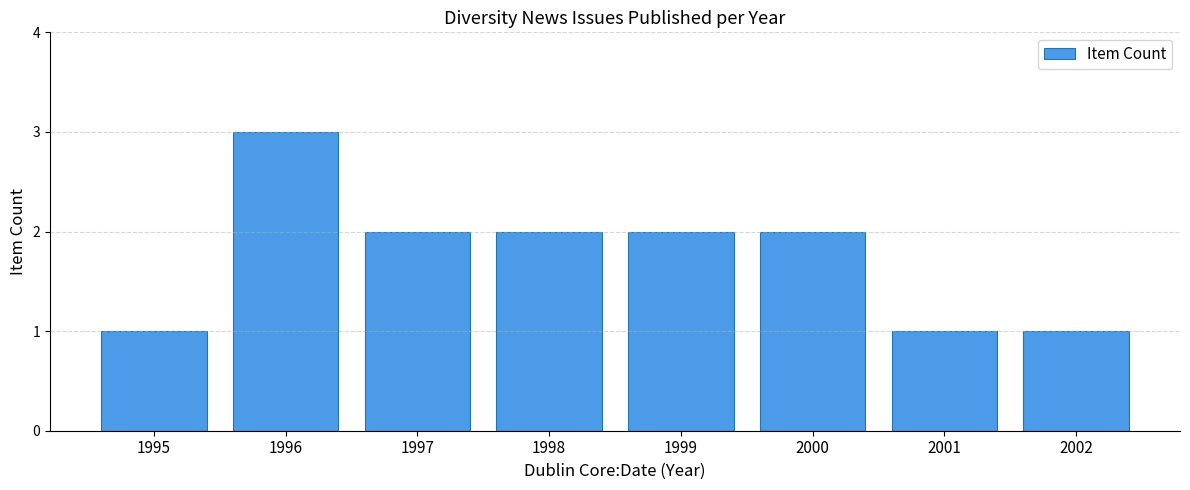

What is the ratio of the value at 2002 to the value at 2001?

1.0